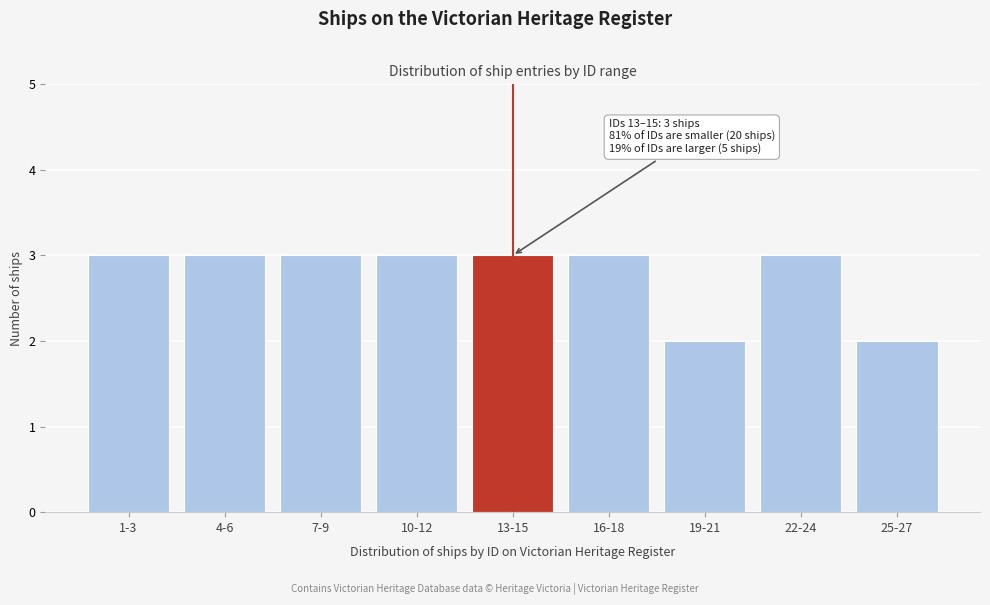

Reading right to left, what are all the values shown in this chart?

2	3	2	3	3	3	3	3	3